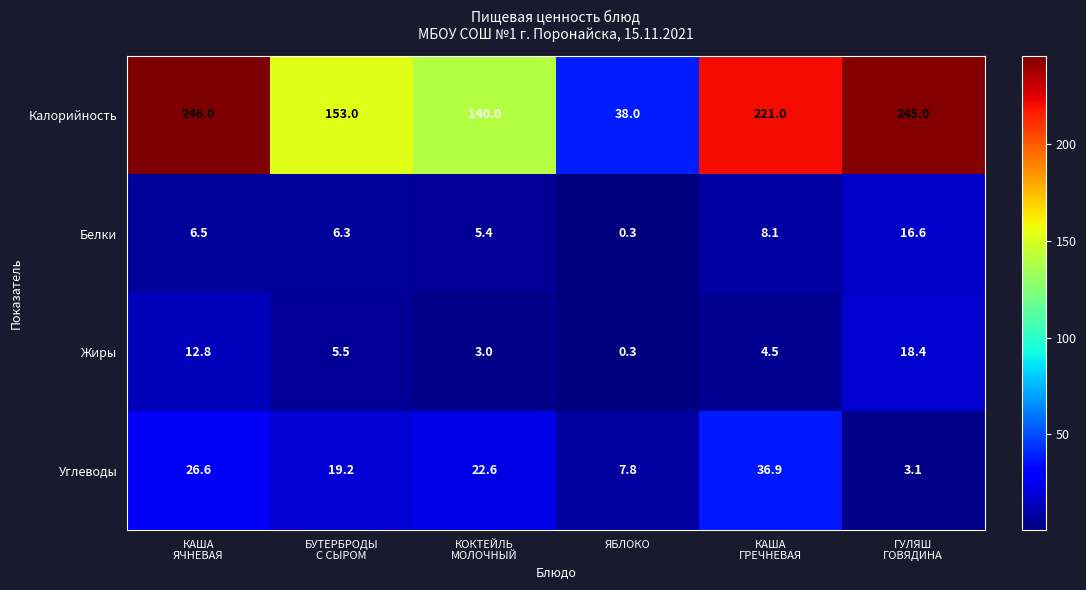

At which category is the sum across all series the highest?

КАША
ЯЧНЕВАЯ